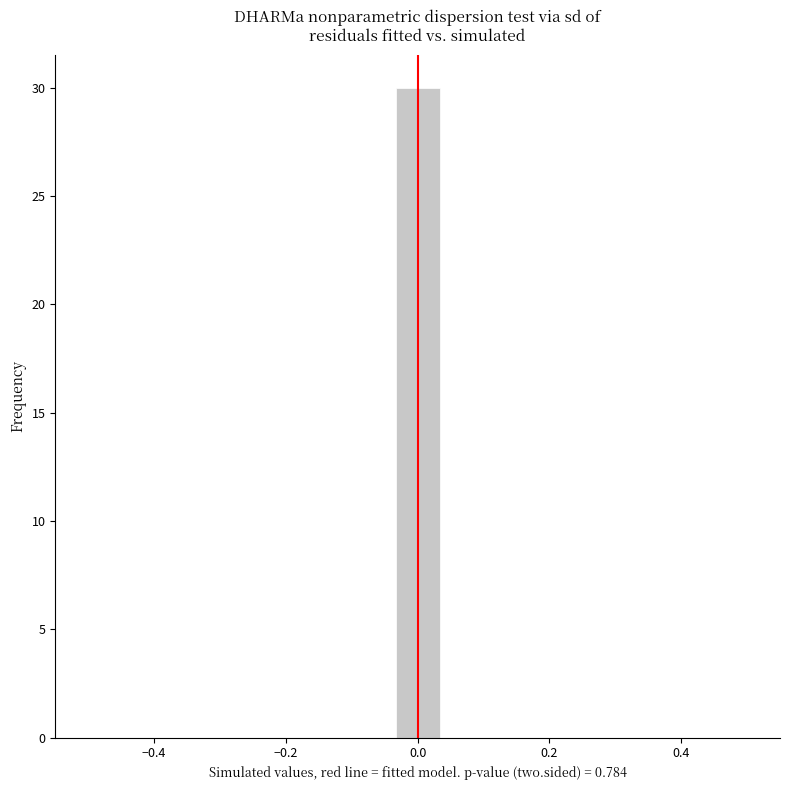

Around what value on the x-axis is the tallest bar? Give the approximate position of its centre, as read against the axis.

0.00